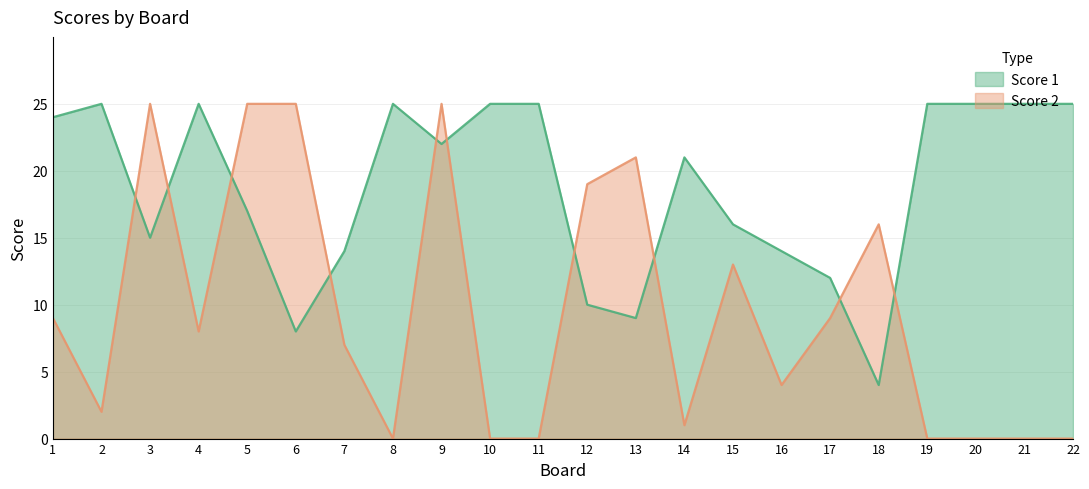

In Score 1, how many points are lower than both neighbors (excluding endpoints)?

5